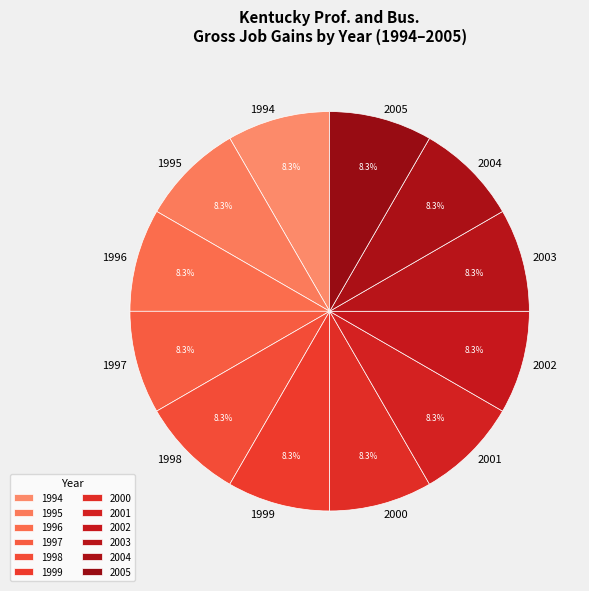

Approximately how many times larger is the value at 2001 compared to 1995?

1.0